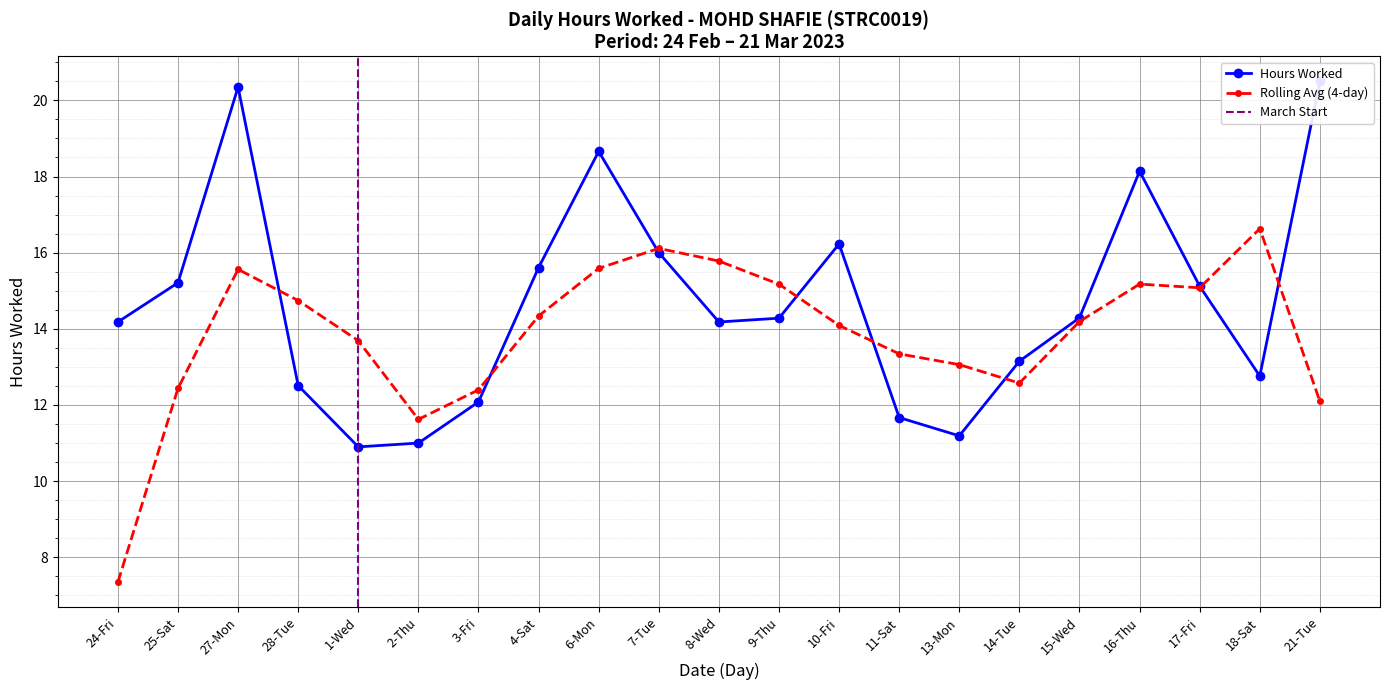

Where is the data nearest to the value 15?

17-Fri